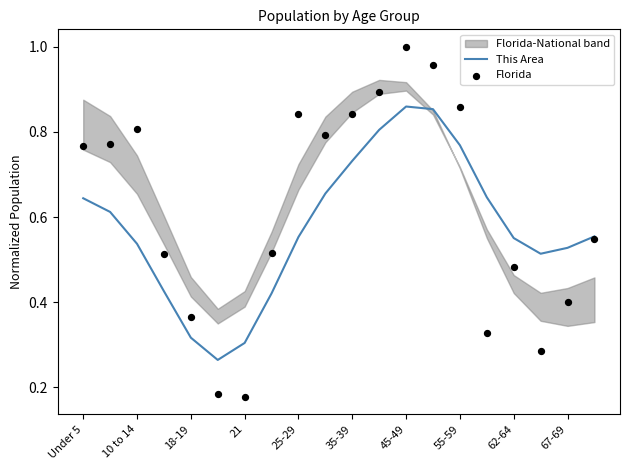

Is it true that This Area equals 1.0 at 62-64?

False